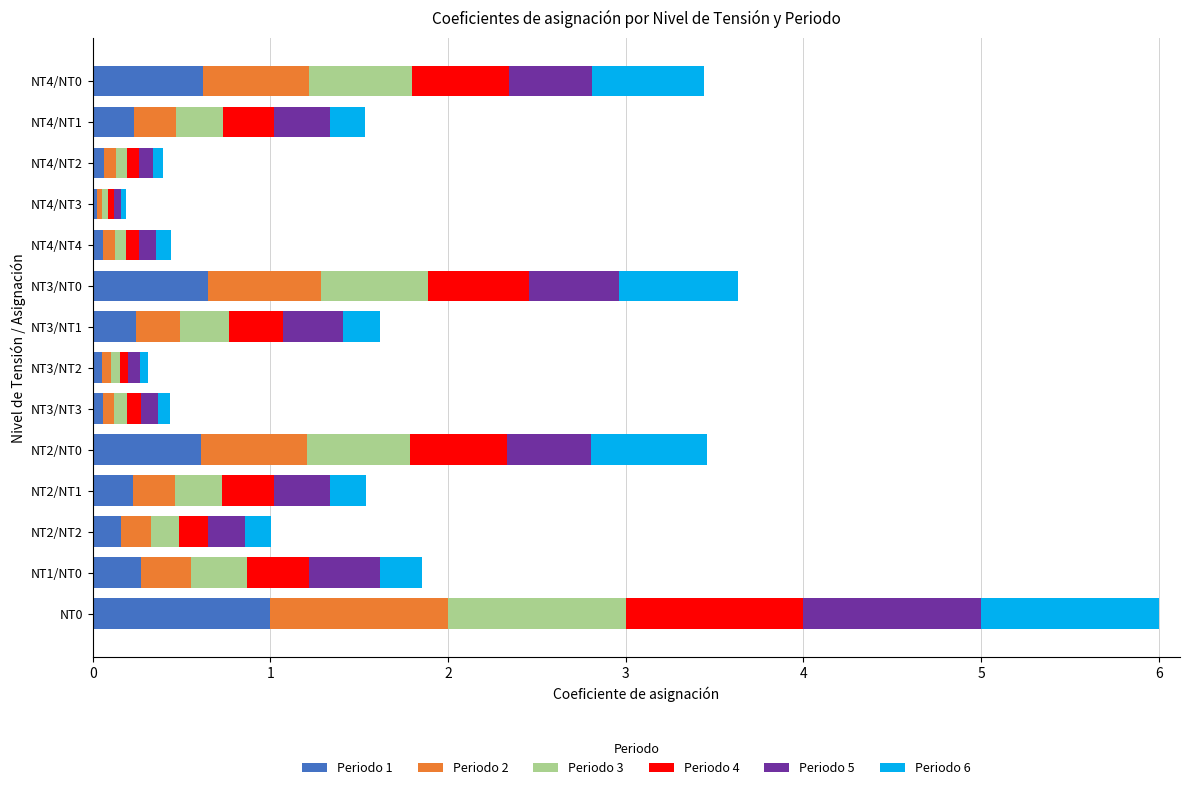

Is it true that Periodo 1 equals 0.6 at NT4/NT0?

True